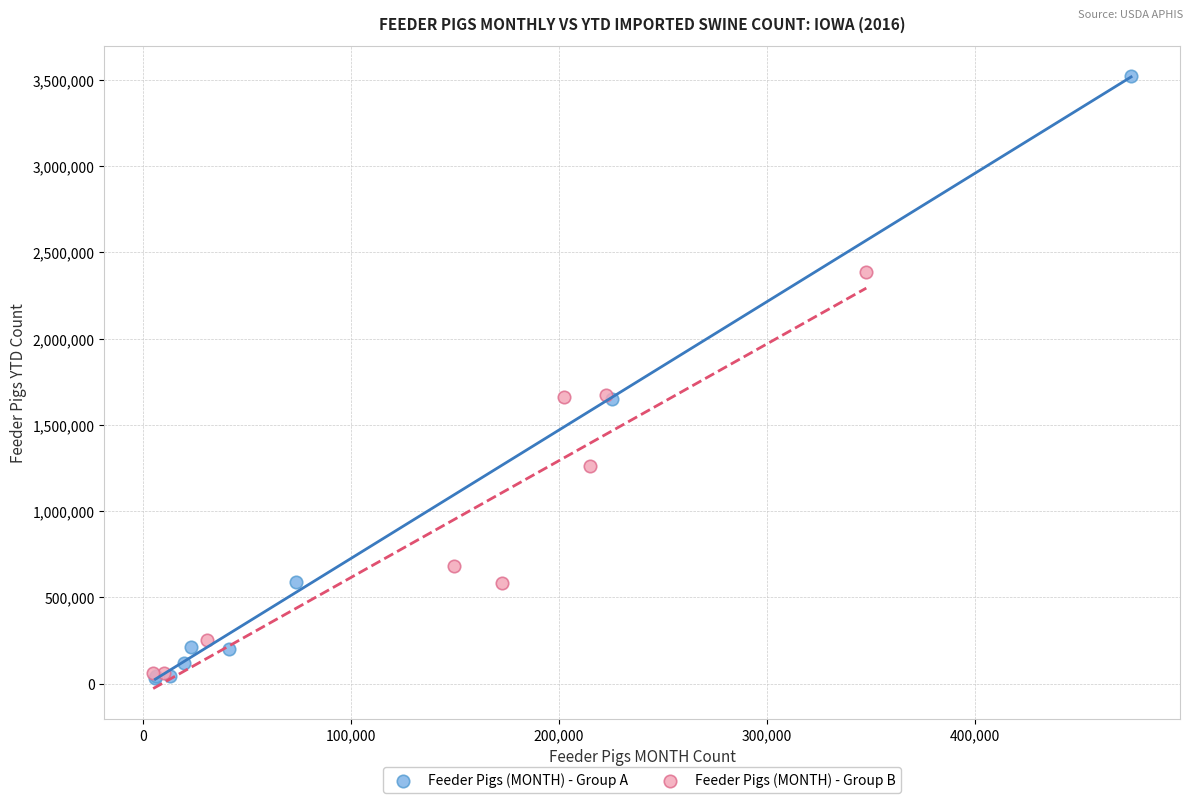

Which series has the largest Y range (max minus min)?

Feeder Pigs (MONTH) - Group A